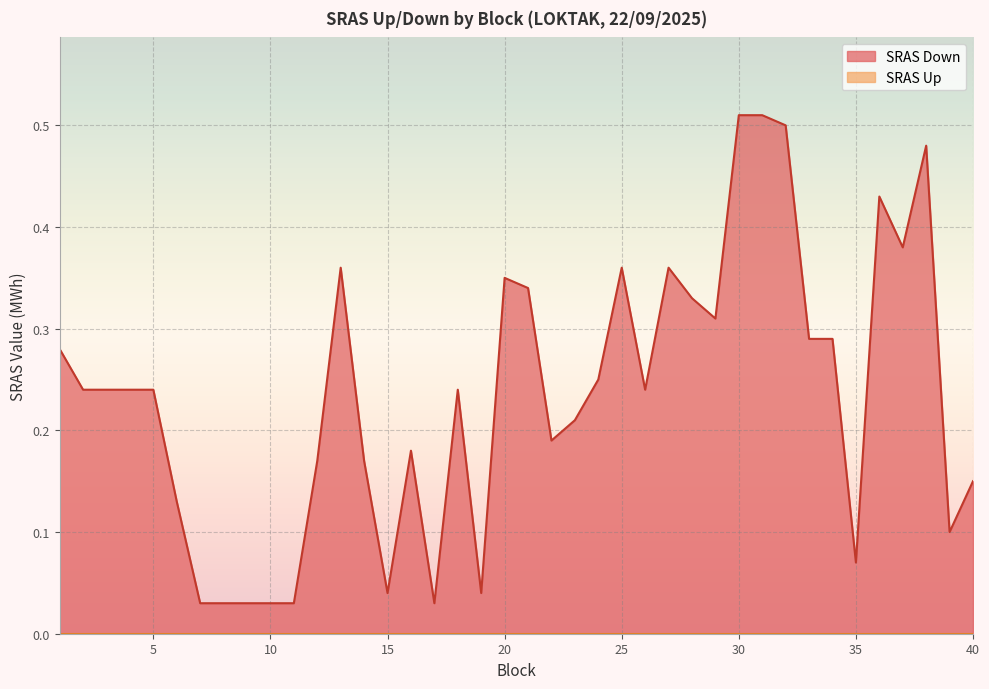

Reading left to right, list all the values displayed in this chart.

1=0.3	2=0.2	3=0.2	4=0.2	5=0.2	6=0.1	7=0.0	8=0.0	9=0.0	10=0.0	11=0.0	12=0.2	13=0.4	14=0.2	15=0.0	16=0.2	17=0.0	18=0.2	19=0.0	20=0.3	21=0.3	22=0.2	23=0.2	24=0.2	25=0.4	26=0.2	27=0.4	28=0.3	29=0.3	30=0.5	31=0.5	32=0.5	33=0.3	34=0.3	35=0.1	36=0.4	37=0.4	38=0.5	39=0.1	40=0.1